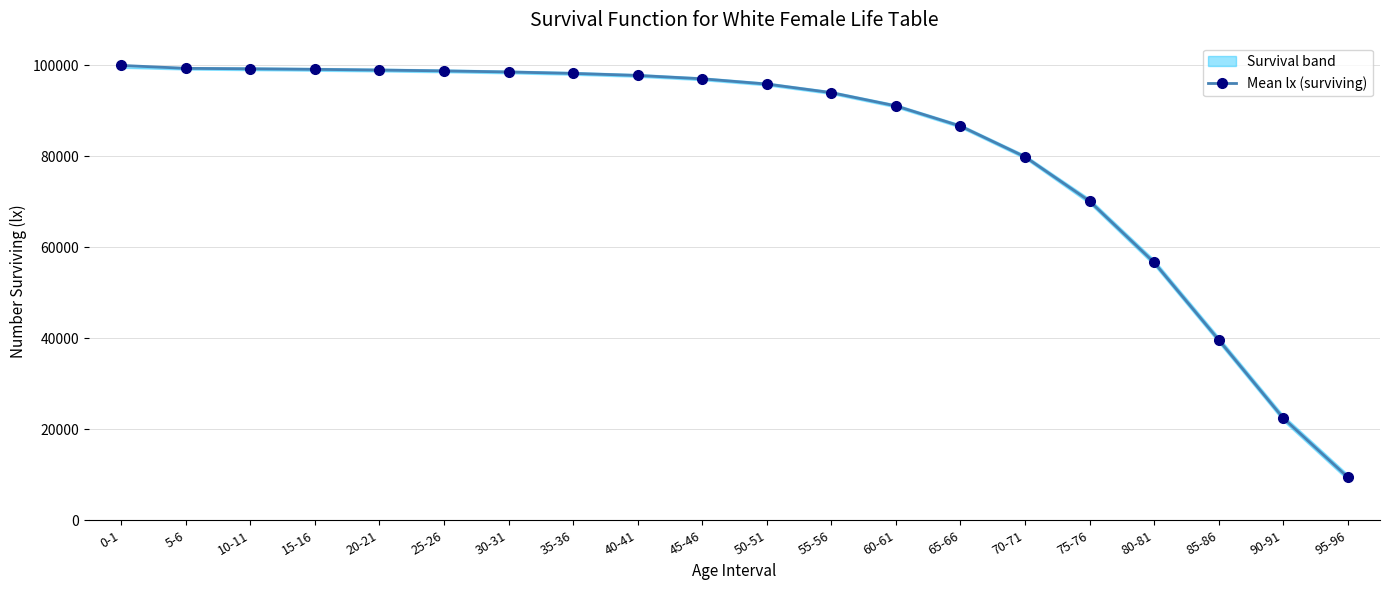

What position from the left is 70-71?

15